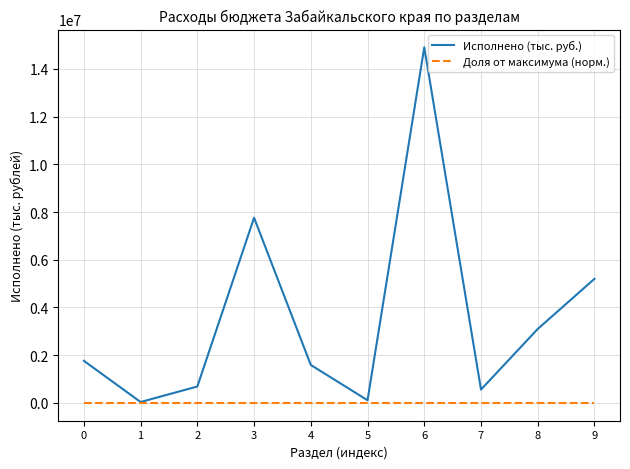

Rank the series by their maximum value, from lowest to highest.

Доля от максимума (норм.), Исполнено (тыс. руб.)